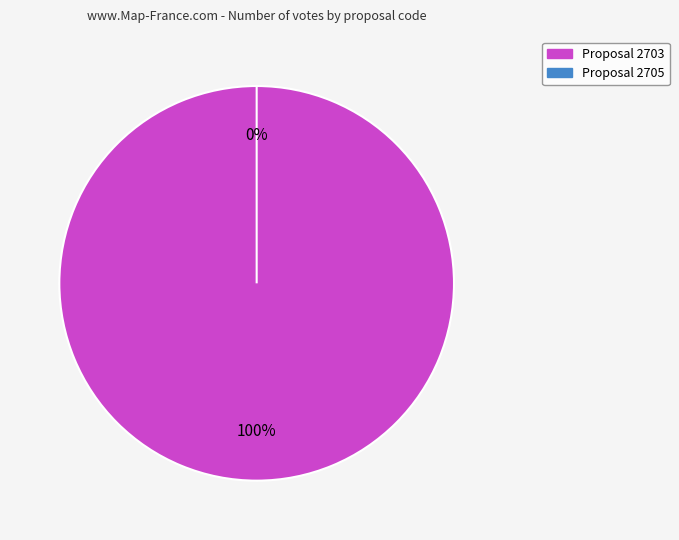

Which slice represents more than half of the pie?

2703